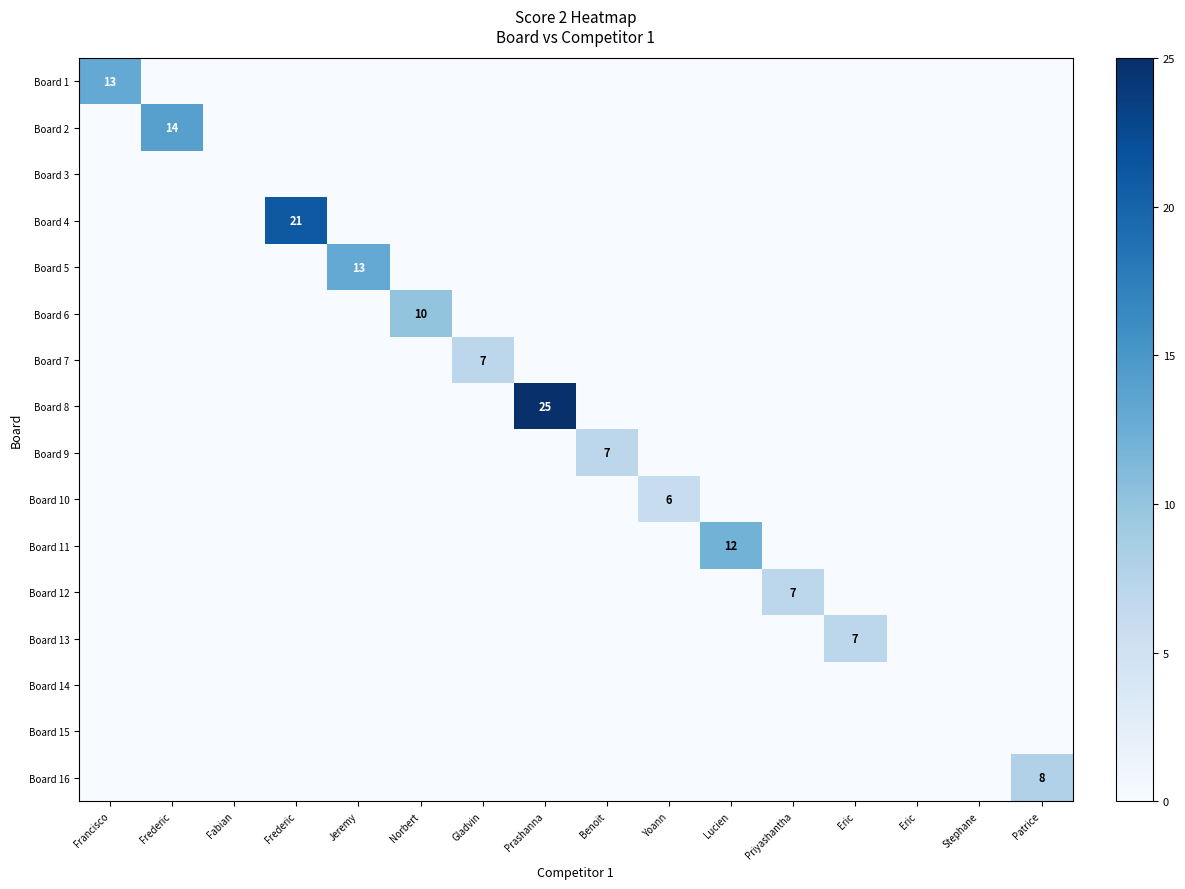

The value of Board 9 at Norbert is 0. True or false?

True